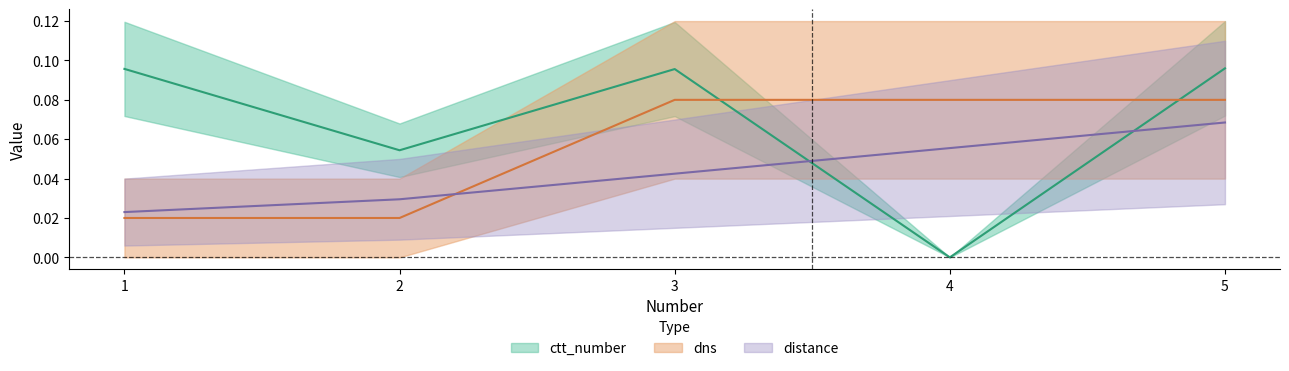

What is the sum of all ctt_number values?

0.3